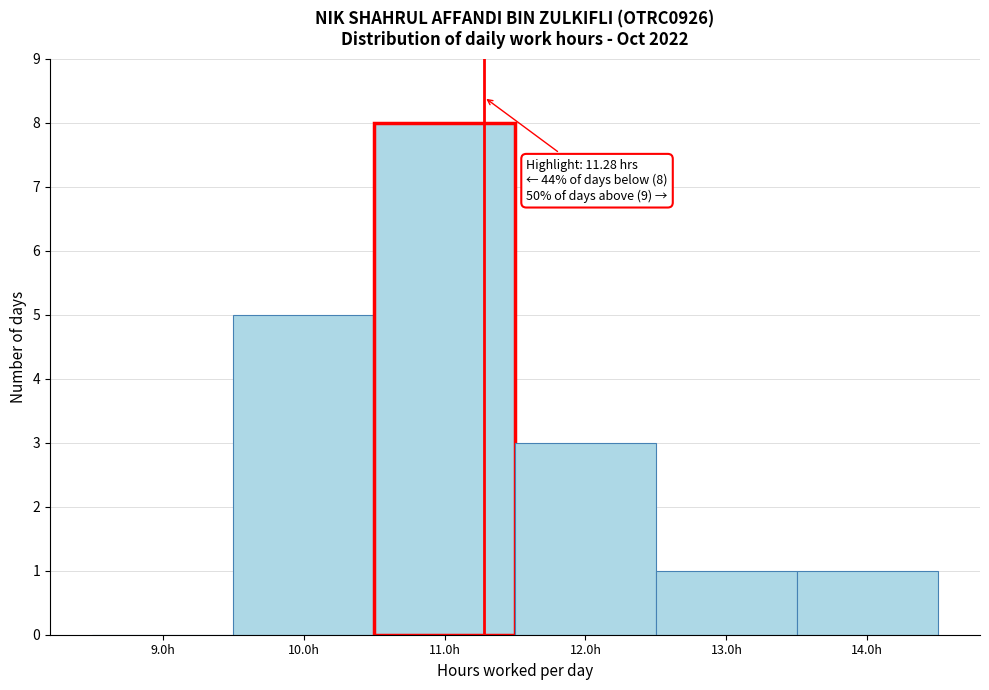

Which range on the x-axis has the tallest bar?

10.5 to 11.5